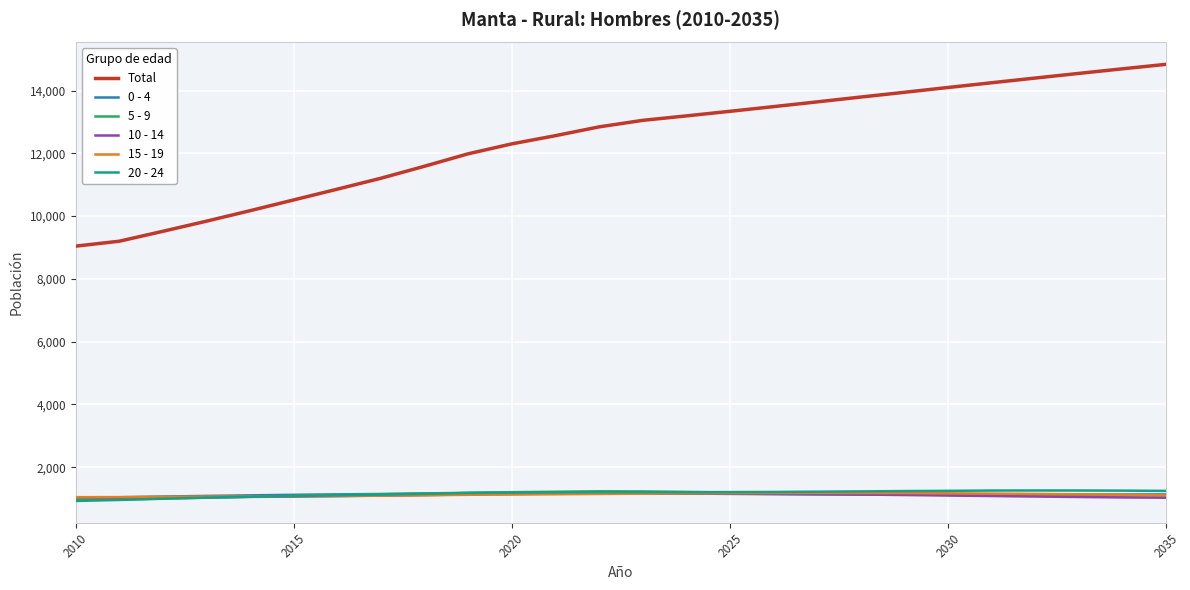

Which series has the largest total across all categories?

Total